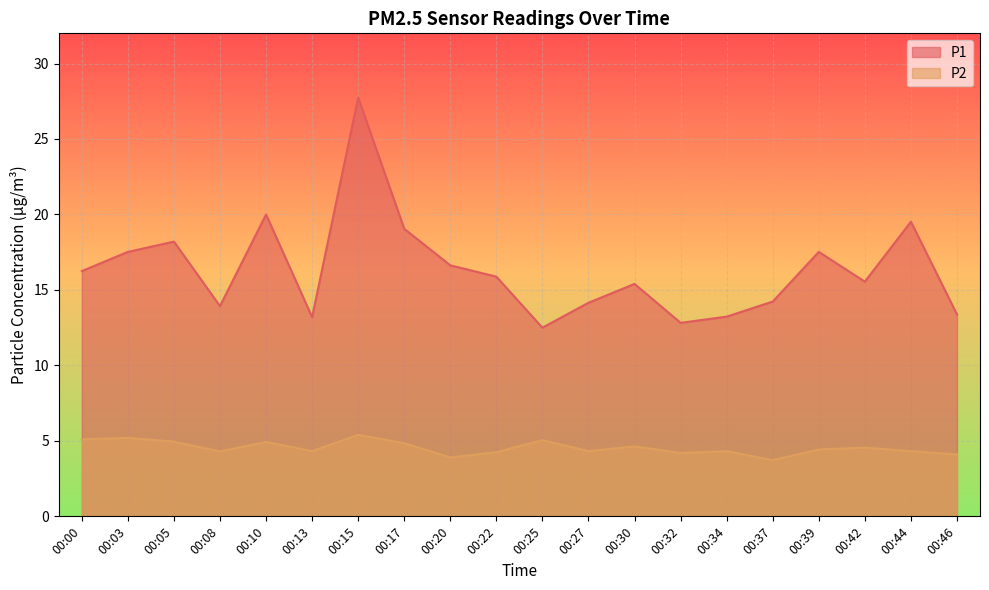

How many values in the P2 series exceed 4?

18